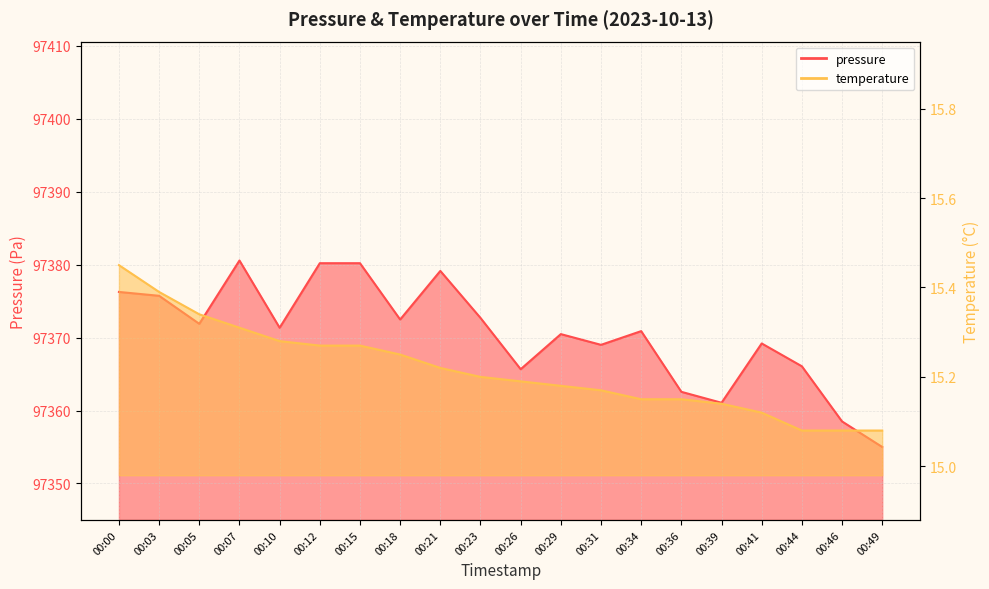

True or false: temperature and pressure intersect in this chart.

False